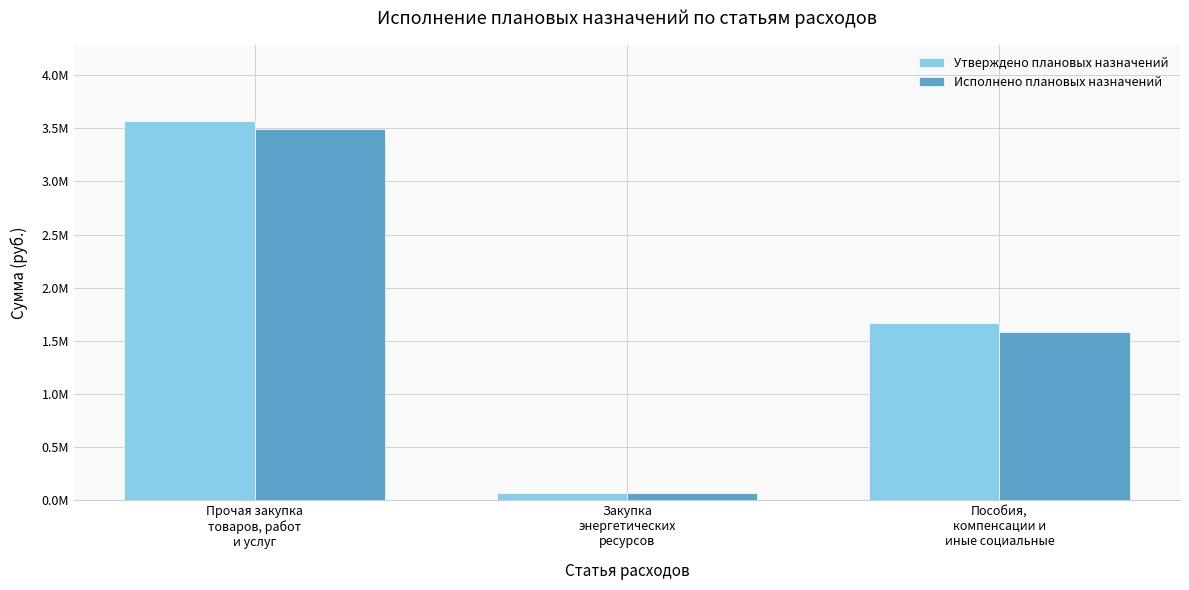

Reading left to right, extract all data points from this chart.

Утверждено плановых назначений: 3566587.7	71278.2	1671086.4
Исполнено плановых назначений: 3496503.2	71278.2	1582918.0